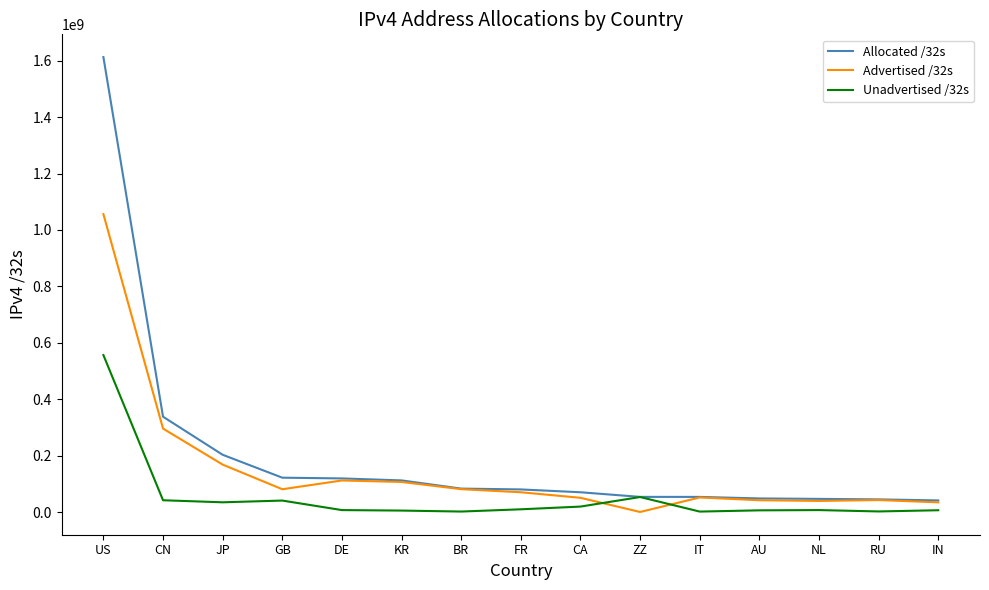

What is the total value across all series at US?

3225547776